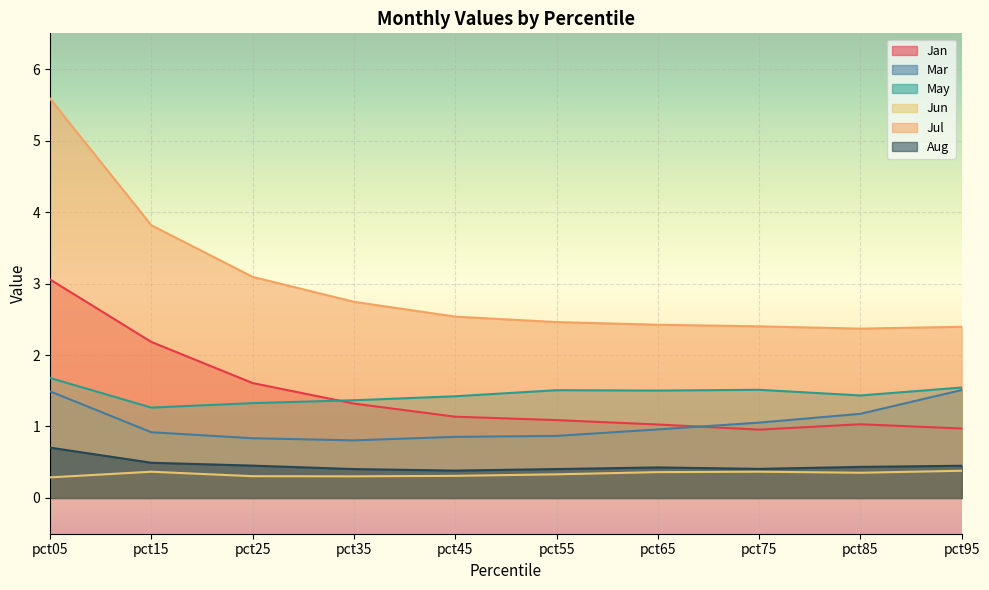

Rank the series by their maximum value, from highest to lowest.

Jul, Jan, May, Mar, Aug, Jun